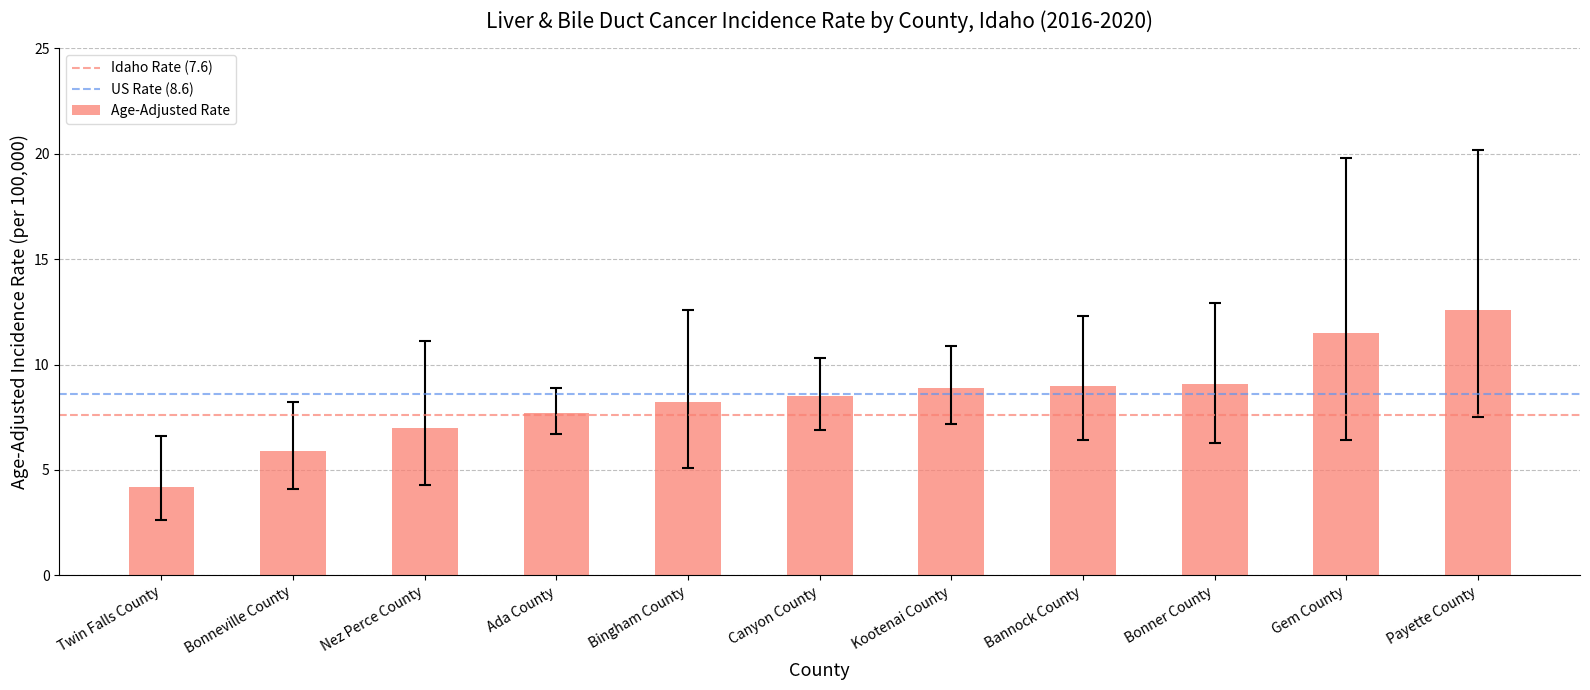

What position from the right is Canyon County?

6